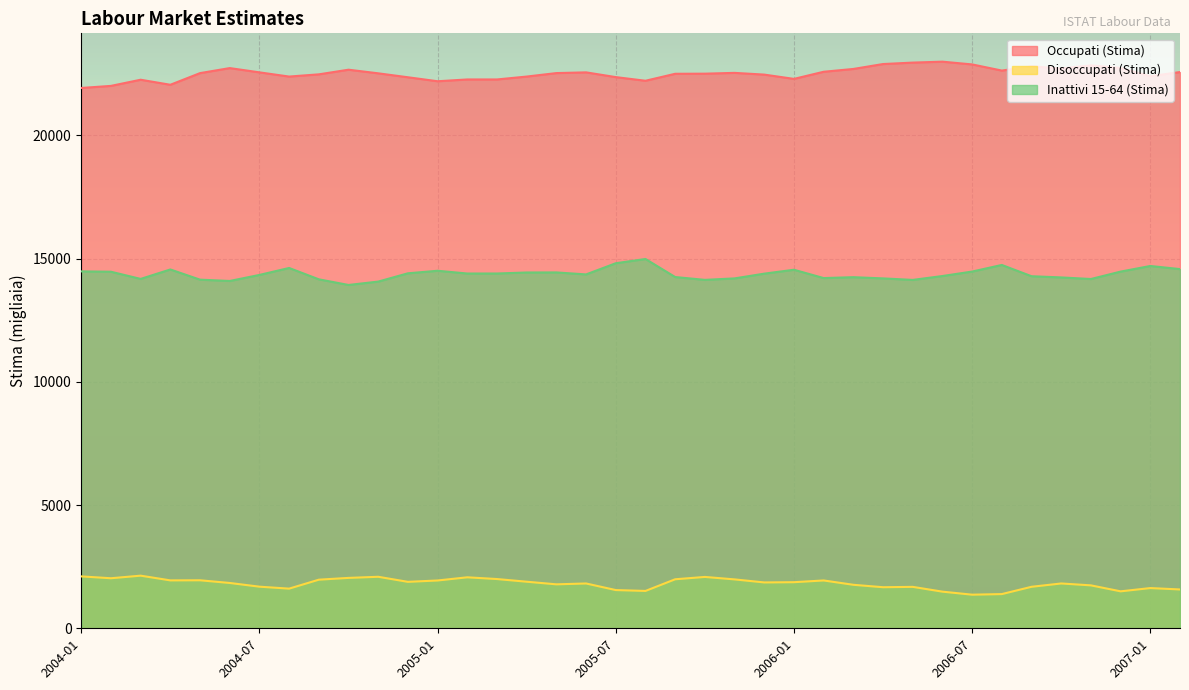

What is the spread (max minus min) of values at 2007-01?

20771.8